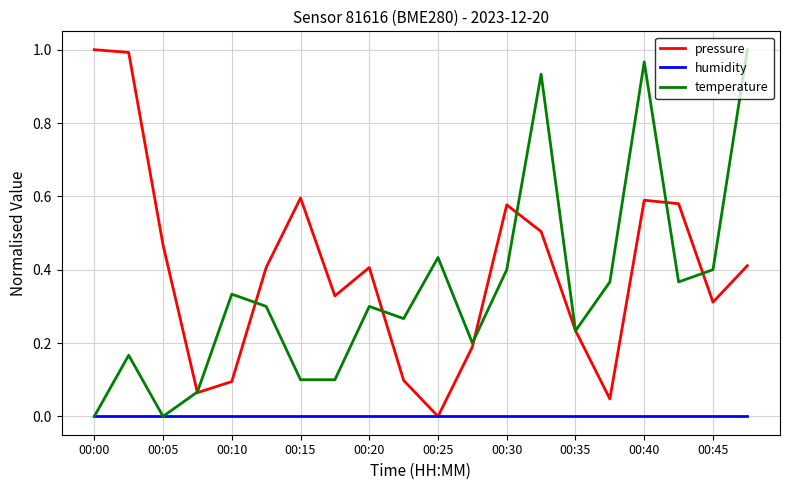

Which series has the largest total across all categories?

pressure